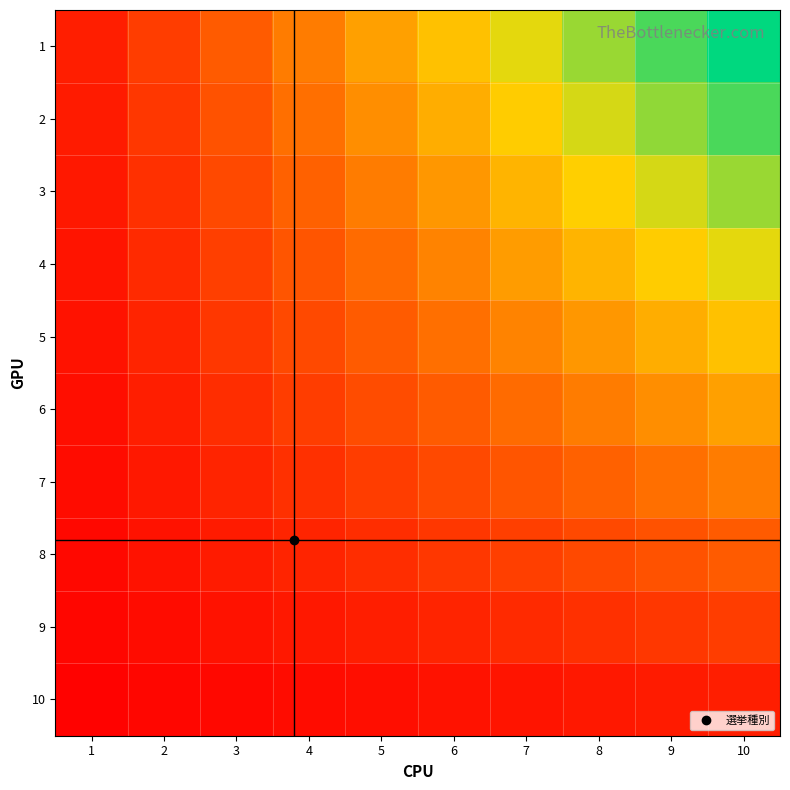

Reading right to left, list all the values displayed in this chart.

1: 10=1.0	9=0.9	8=0.8	7=0.7	6=0.6	5=0.5	4=0.4	3=0.3	2=0.2	1=0.1
2: 10=0.9	9=0.8	8=0.7	7=0.6	6=0.5	5=0.5	4=0.4	3=0.3	2=0.2	1=0.1
3: 10=0.8	9=0.7	8=0.6	7=0.6	6=0.5	5=0.4	4=0.3	3=0.2	2=0.2	1=0.1
4: 10=0.7	9=0.6	8=0.6	7=0.5	6=0.4	5=0.3	4=0.3	3=0.2	2=0.1	1=0.1
5: 10=0.6	9=0.5	8=0.5	7=0.4	6=0.4	5=0.3	4=0.2	3=0.2	2=0.1	1=0.1
6: 10=0.5	9=0.5	8=0.4	7=0.3	6=0.3	5=0.2	4=0.2	3=0.1	2=0.1	1=0.1
7: 10=0.4	9=0.4	8=0.3	7=0.3	6=0.2	5=0.2	4=0.2	3=0.1	2=0.1	1=0.0
8: 10=0.3	9=0.3	8=0.2	7=0.2	6=0.2	5=0.1	4=0.1	3=0.1	2=0.1	1=0.0
9: 10=0.2	9=0.2	8=0.2	7=0.1	6=0.1	5=0.1	4=0.1	3=0.1	2=0.0	1=0.0
10: 10=0.1	9=0.1	8=0.1	7=0.1	6=0.1	5=0.1	4=0.0	3=0.0	2=0.0	1=0.0